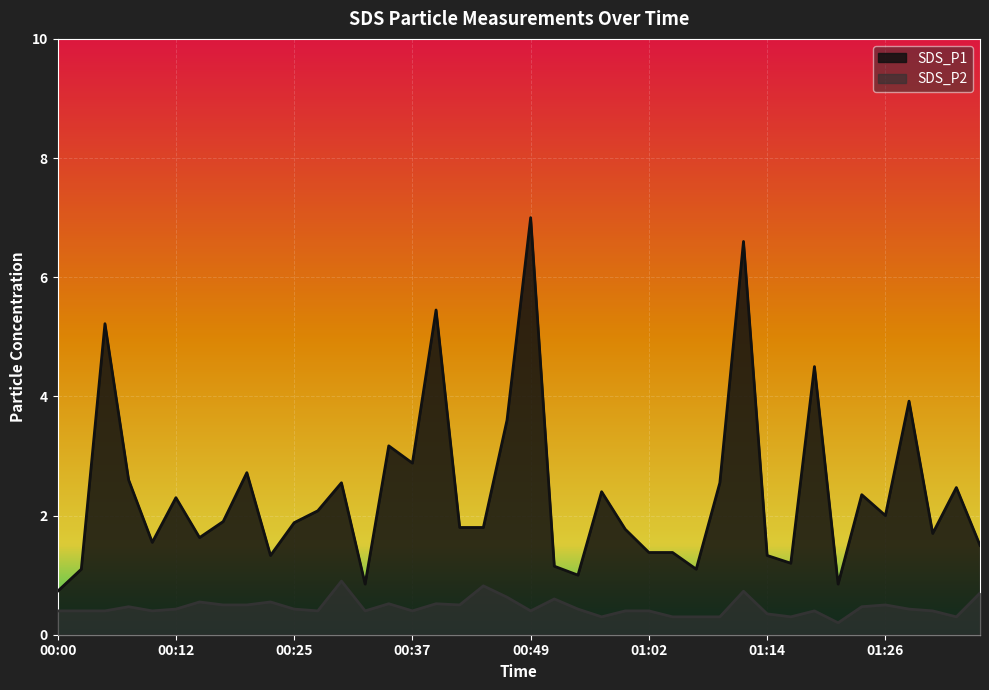

Is the value of SDS_P1 at 00:39 greater than the value of SDS_P2 at 01:14?

Yes